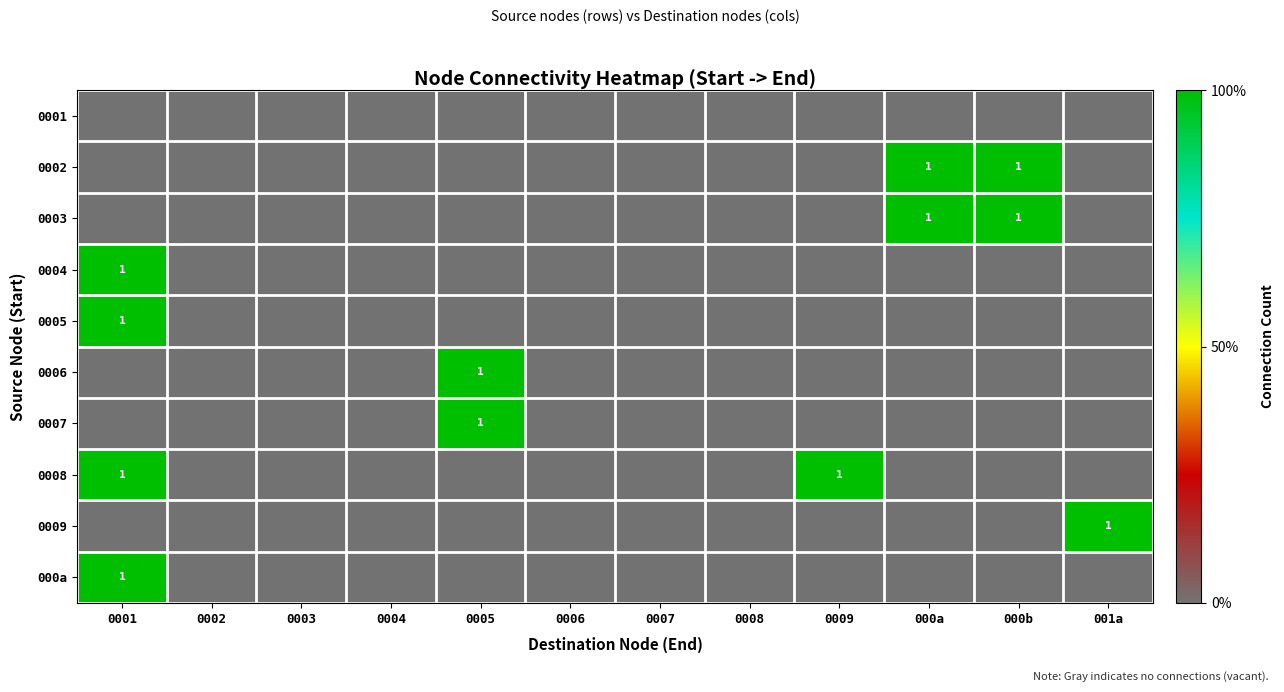

True or false: 0002 has a value of 1 at 000b.

True